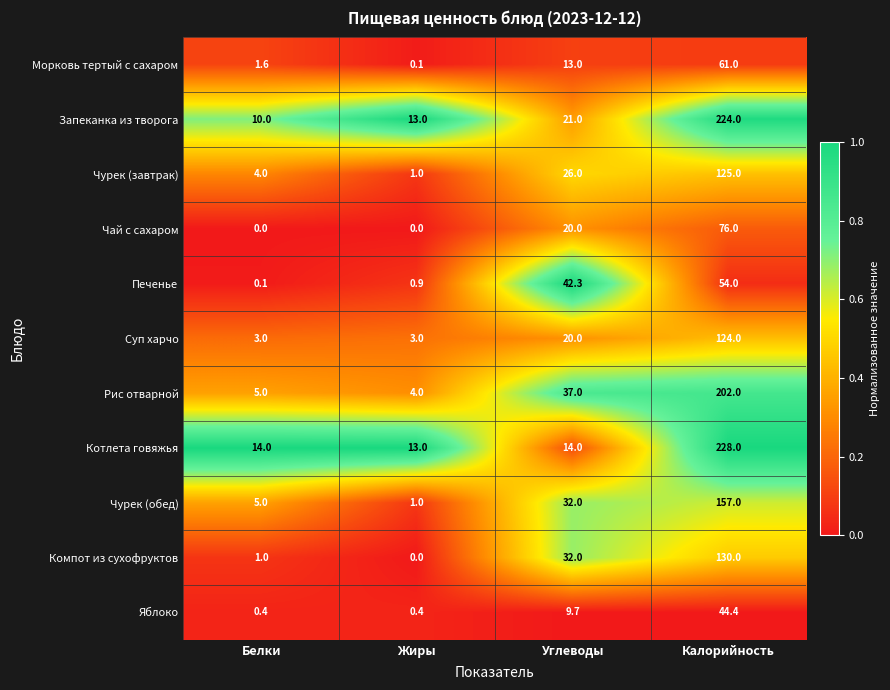

Count the Суп харчо values in the range 3 to 124.

4